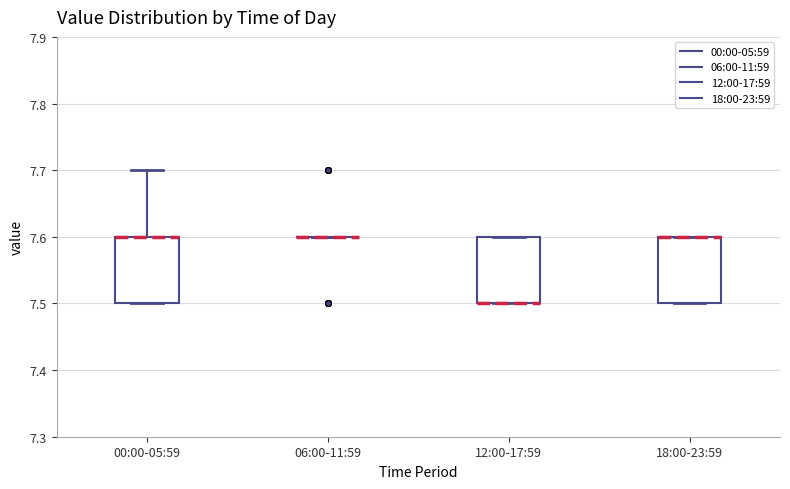

Reading left to right, read every box against the y-axis: the position of its median line, the range the box covers, and the ends of its whiskers. The values are not printed on the chart, so give them approximately, as read against the axis.

00:00-05:59: median 7.6 (drawn on the box's upper edge), box 7.5 to 7.6, whiskers 7.5 to 7.7
06:00-11:59: box collapsed to a line at 7.6, whiskers 7.6 to 7.6
12:00-17:59: median 7.5 (drawn on the box's lower edge), box 7.5 to 7.6, whiskers 7.5 to 7.6
18:00-23:59: median 7.6 (drawn on the box's upper edge), box 7.5 to 7.6, whiskers 7.5 to 7.6